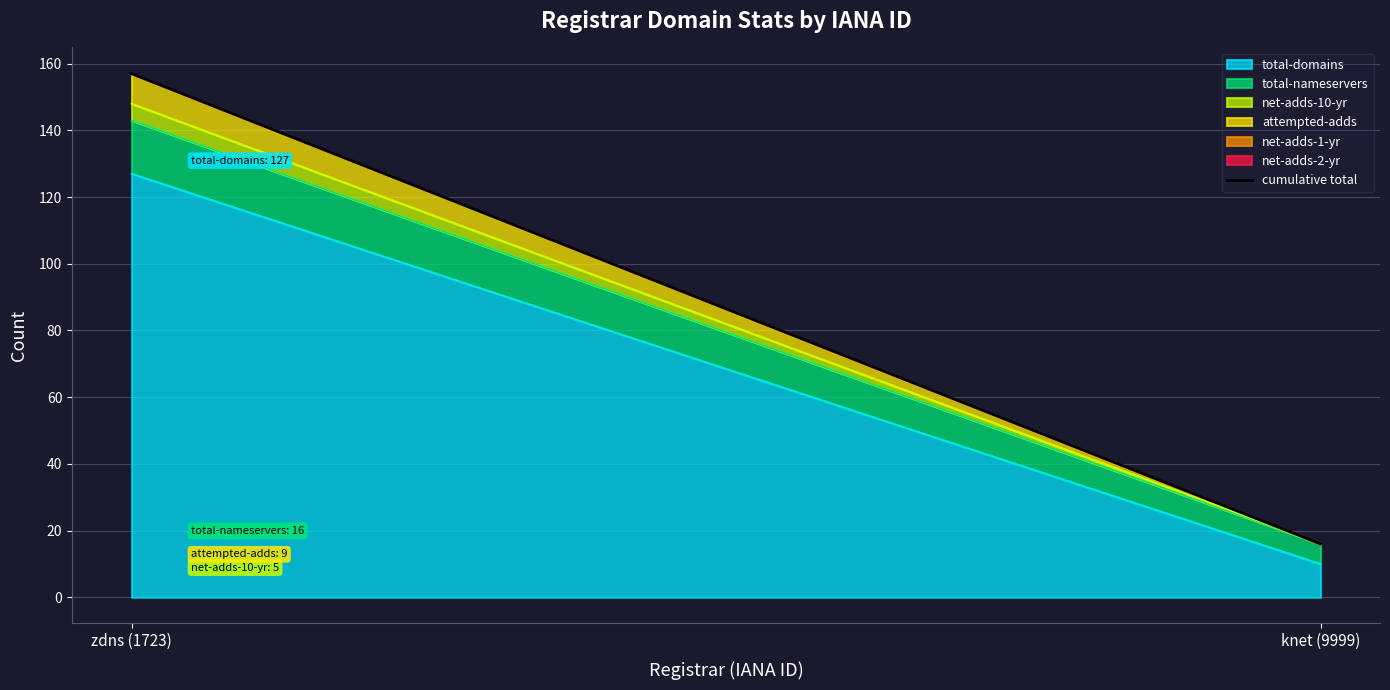

What is the change in value from zdns (1723) to knet (9999)?

-141